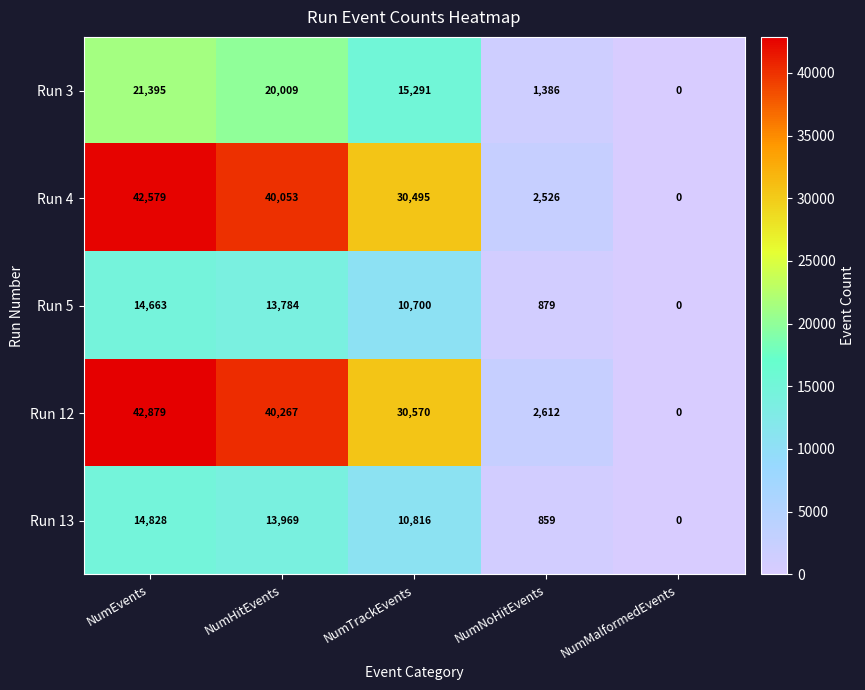

Reading right to left, transcribe all the data shown in this chart.

Run 3: NumMalformedEvents=0	NumNoHitEvents=1386	NumTrackEvents=15291	NumHitEvents=20009	NumEvents=21395
Run 4: NumMalformedEvents=0	NumNoHitEvents=2526	NumTrackEvents=30495	NumHitEvents=40053	NumEvents=42579
Run 5: NumMalformedEvents=0	NumNoHitEvents=879	NumTrackEvents=10700	NumHitEvents=13784	NumEvents=14663
Run 12: NumMalformedEvents=0	NumNoHitEvents=2612	NumTrackEvents=30570	NumHitEvents=40267	NumEvents=42879
Run 13: NumMalformedEvents=0	NumNoHitEvents=859	NumTrackEvents=10816	NumHitEvents=13969	NumEvents=14828